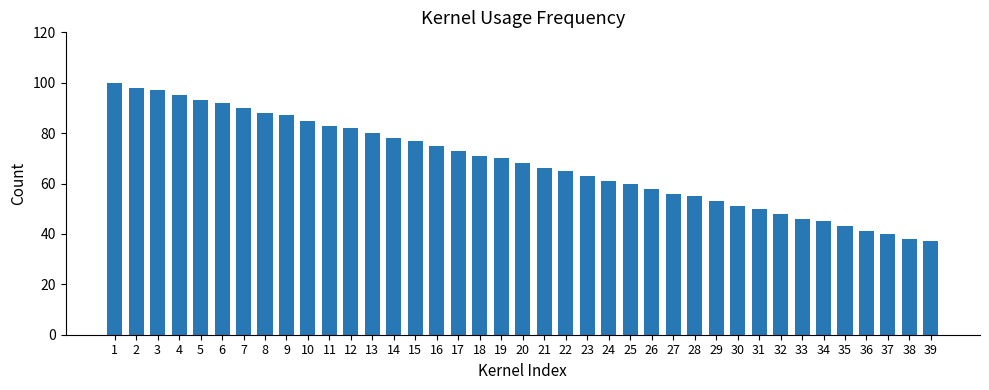

The value at 7 is 61. True or false?

False